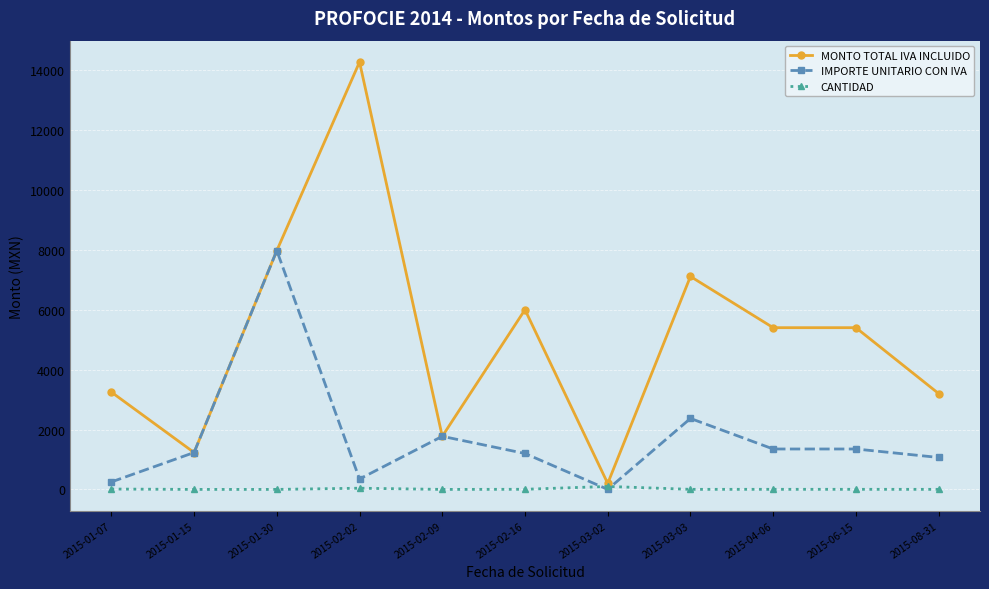

Rank the series by their average value, from lowest to highest.

CANTIDAD, IMPORTE UNITARIO CON IVA, MONTO TOTAL IVA INCLUIDO